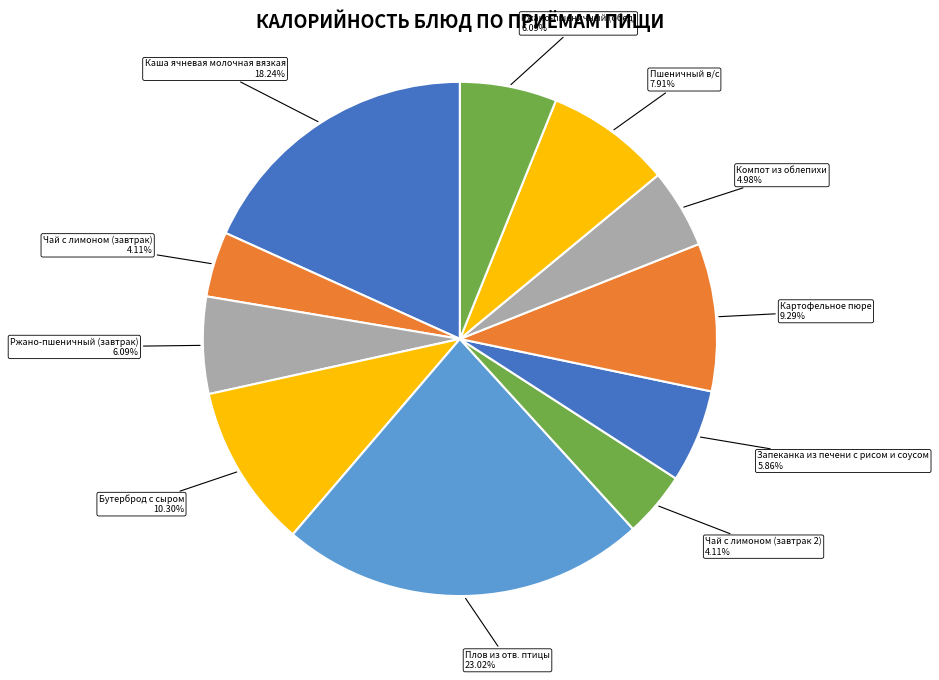

Is it true that Чай с лимоном (завтрак) is 15% of the pie?

False